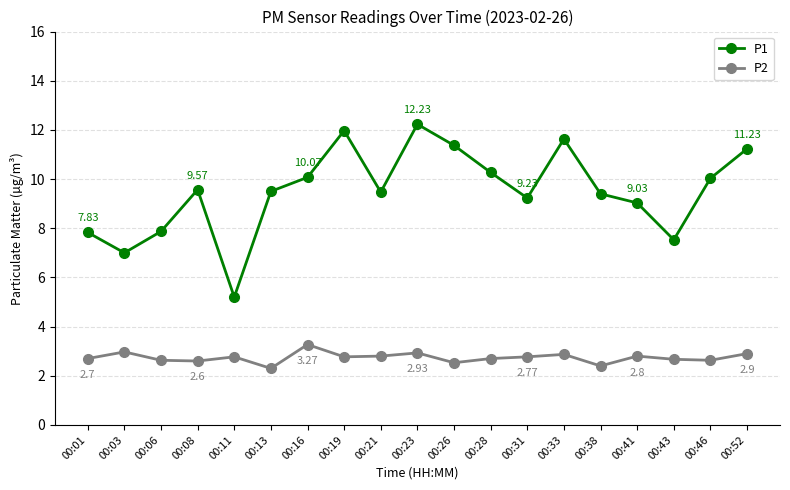

Which series changed the most between 00:03 and 00:28?

P1